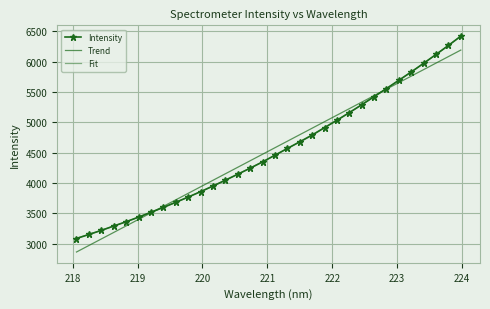

What is the lowest value of the Fit series?

3092.4